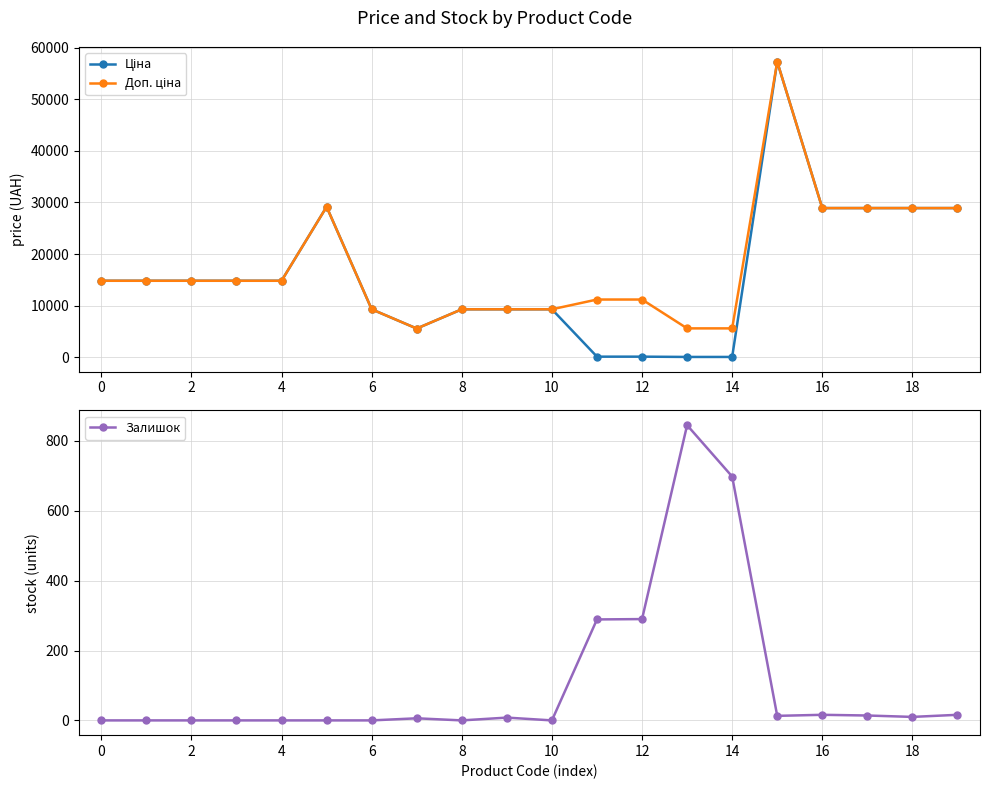

How many lines are shown in the chart?

3